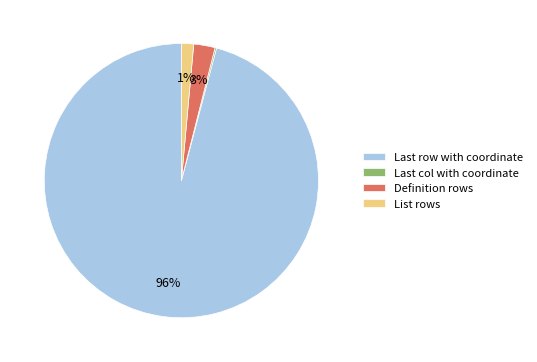

Which slice represents more than half of the pie?

Last row with coordinate